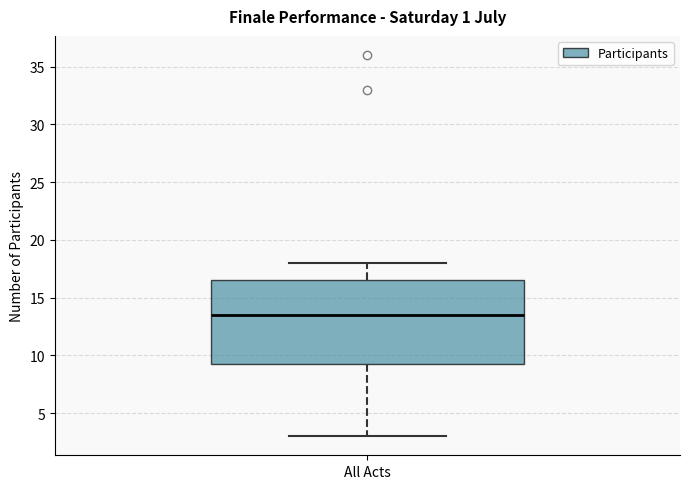

Read this box plot against the y-axis: the position of the median line, the range covered by the box, and the ends of both whiskers. The values are not printed on the chart, so give them approximately, as read against the axis.

median 13.5, box 9.5 to 16.5, whiskers 3.0 to 18.0